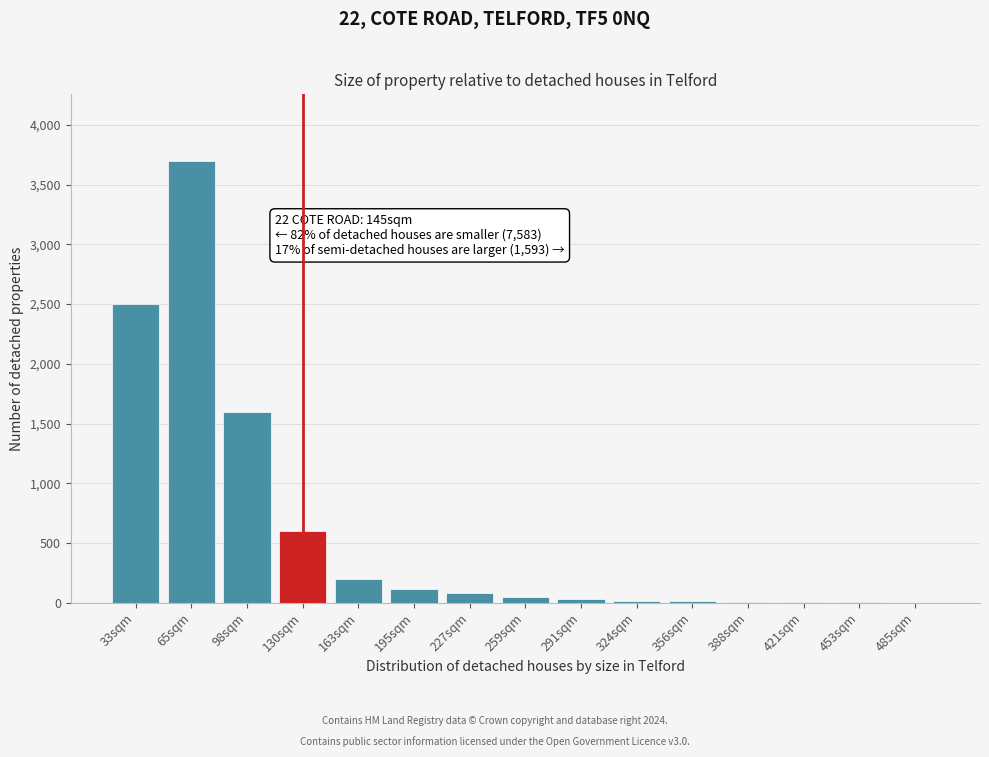

Approximately how many times larger is the value at 98sqm compared to 163sqm?

8.0